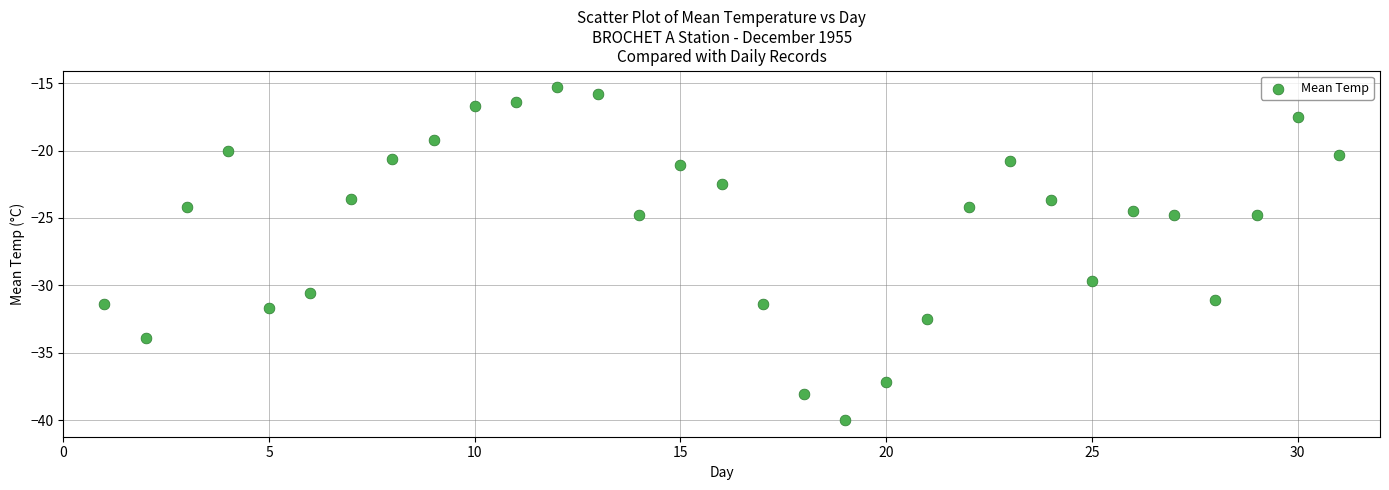

What is the range of X values (max minus min)?

30.0